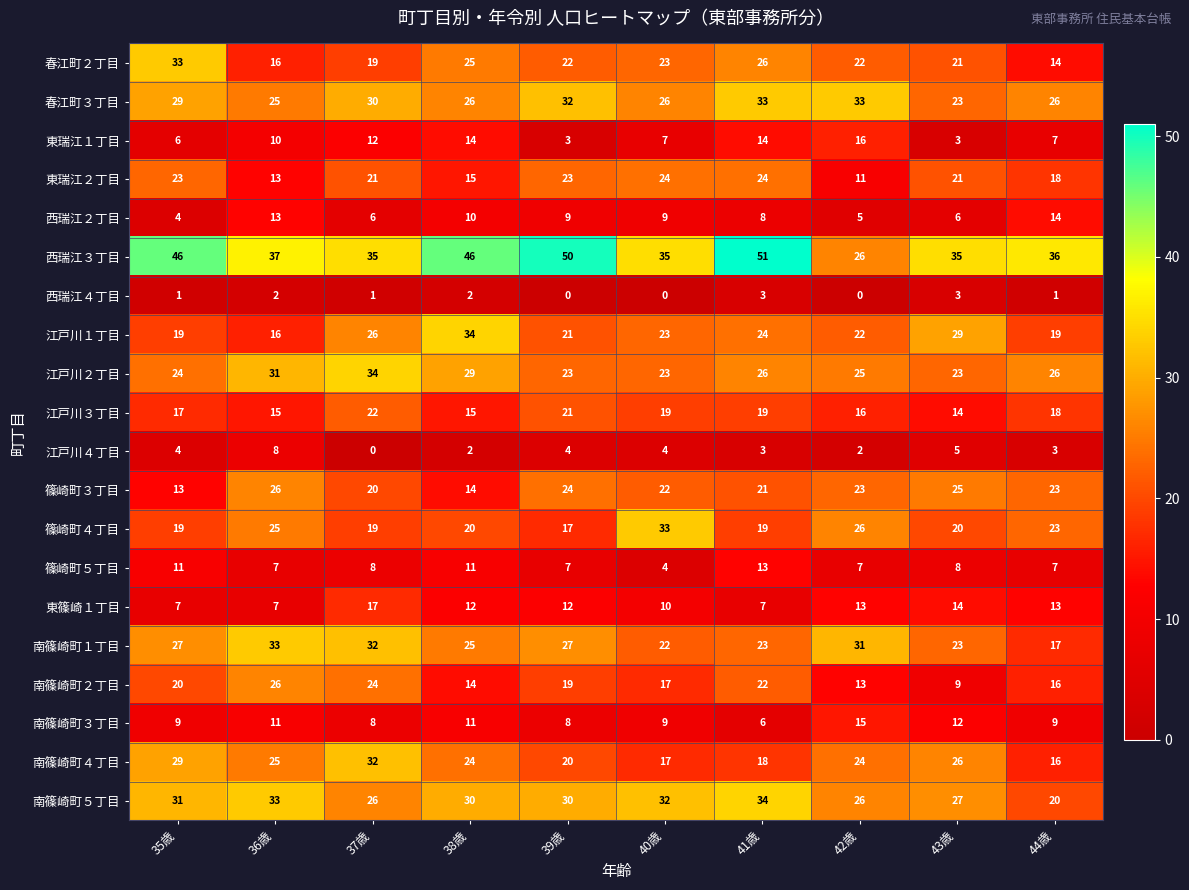

What is the sum of all 江戸川１丁目 values?

233